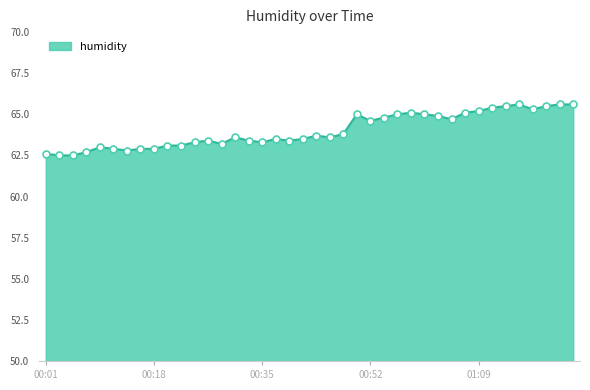

What is the maximum value shown in the chart?

65.6